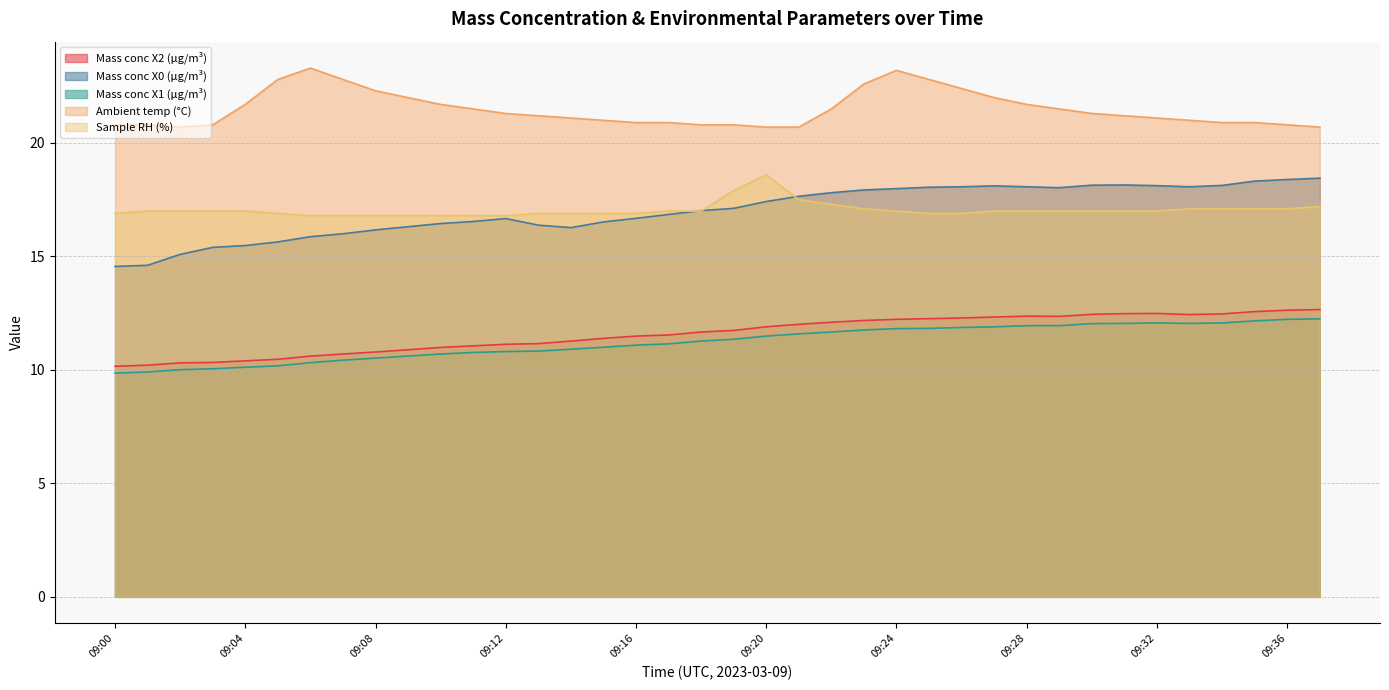

At which label does Sample RH (%) first exceed 17?

09:19